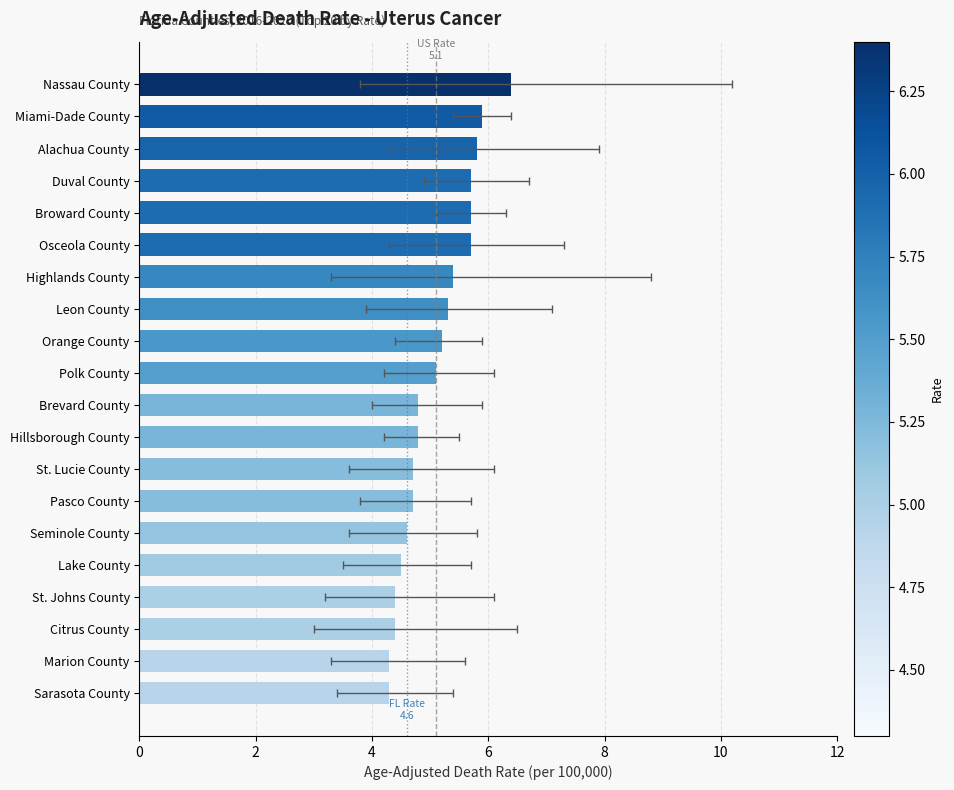

True or false: the data shows 4.7 at 13.

True